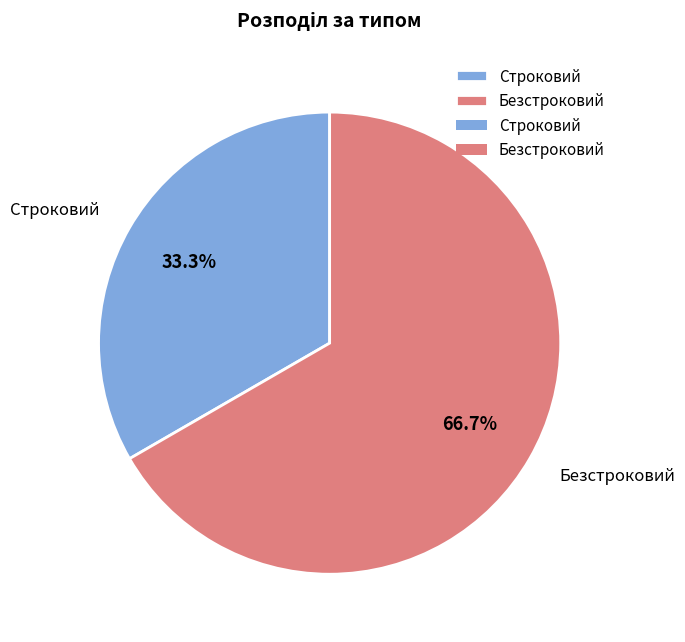

Rank the categories by value from highest to lowest.

Безстроковий, Строковий